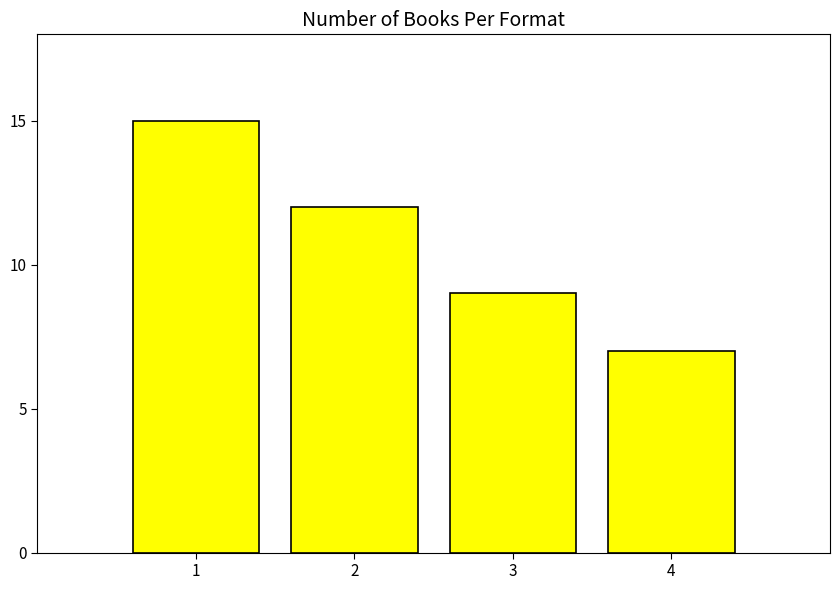

What is the change in value from 1 to 4?

-8